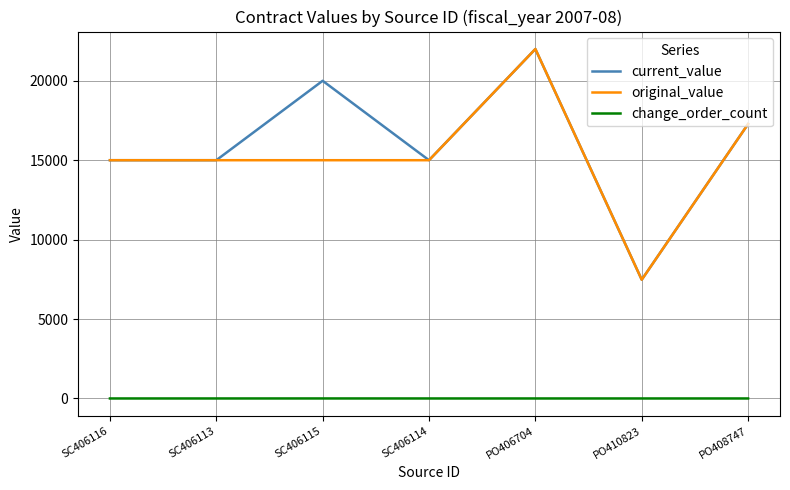

The original_value series shows 22000.0 at PO406704. True or false?

True